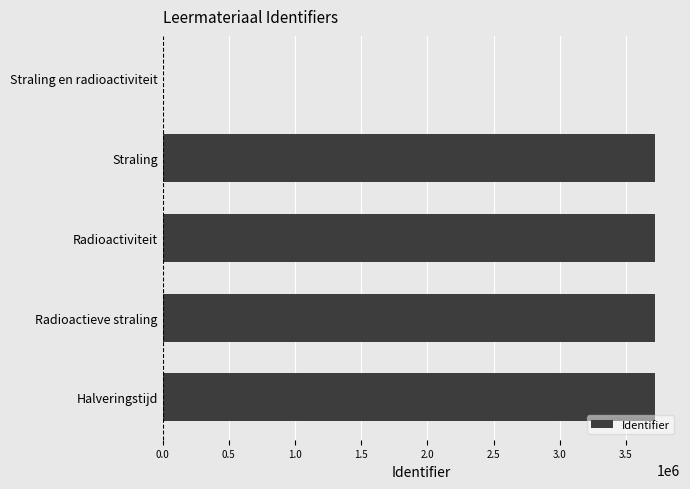

Approximately how many times larger is the value at Radioactieve straling compared to Straling?

1.0